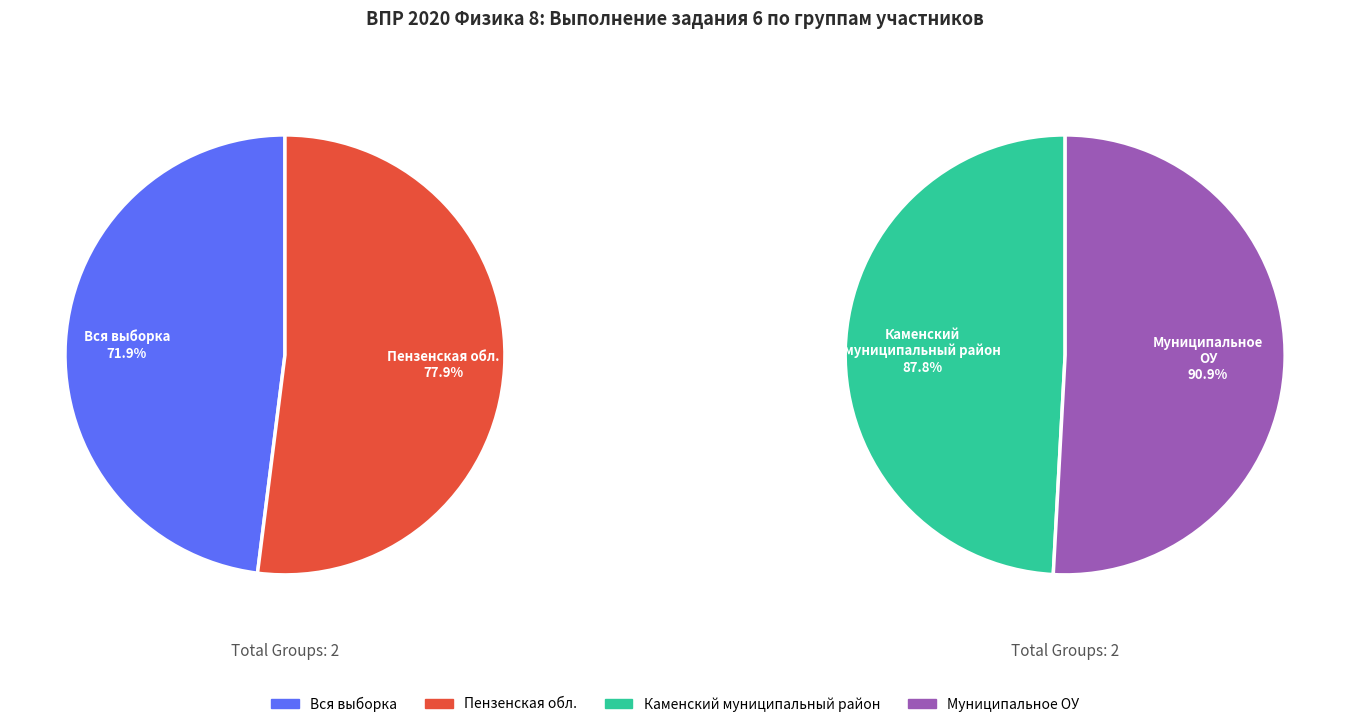

What is the change in value from Пензенская обл. to Каменский муниципальный район?

+9.9